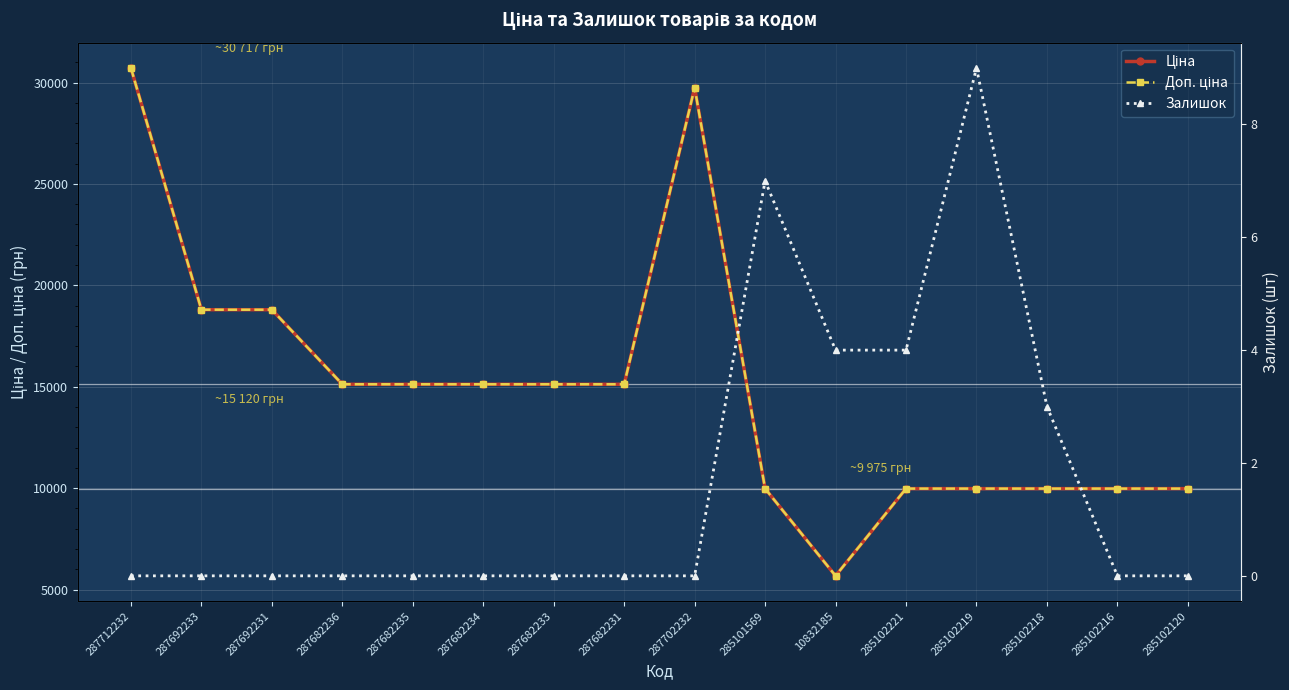

Where is Доп. ціна nearest to the value 18195?

287692233